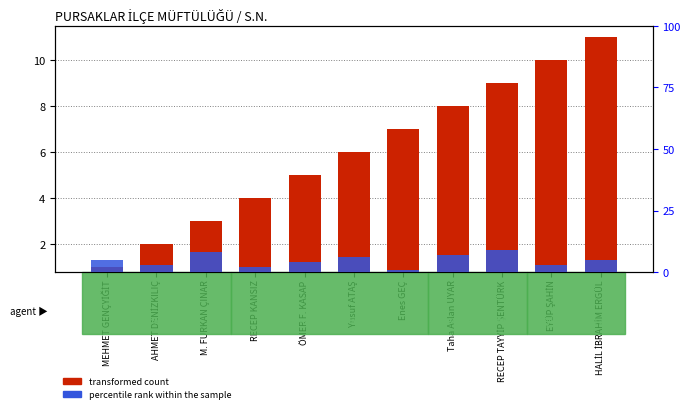

What is the label of the 11th bar from the right?

MEHMET GENÇYİĞİT